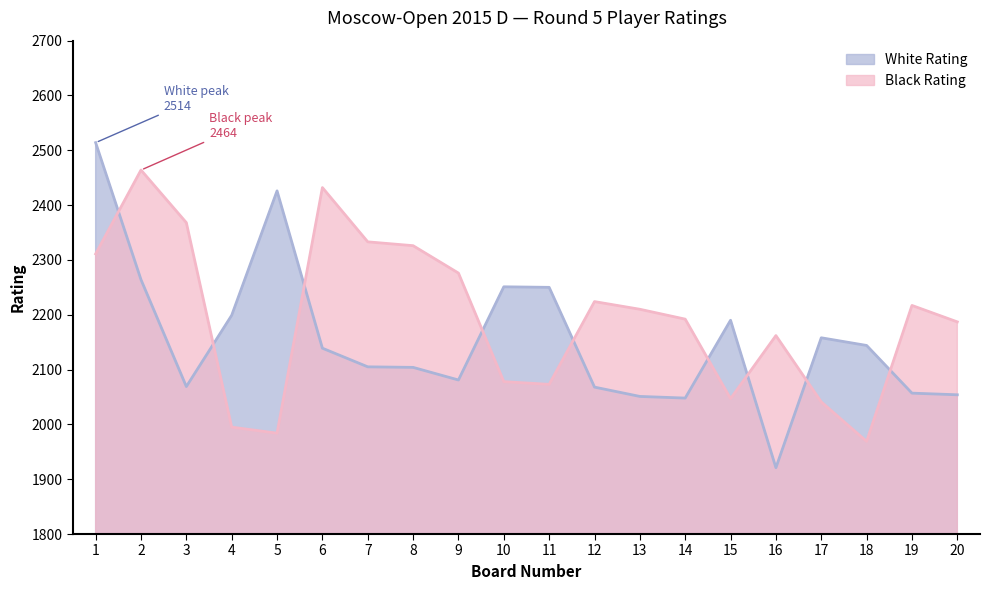

Reading left to right, list all the values displayed in this chart.

White Rating: 2514	2264	2069	2199	2426	2139	2105	2104	2081	2251	2250	2068	2051	2048	2190	1921	2158	2144	2057	2054
Black Rating: 2311	2464	2368	1995	1984	2432	2333	2326	2276	2078	2073	2224	2210	2192	2047	2162	2041	1969	2217	2187